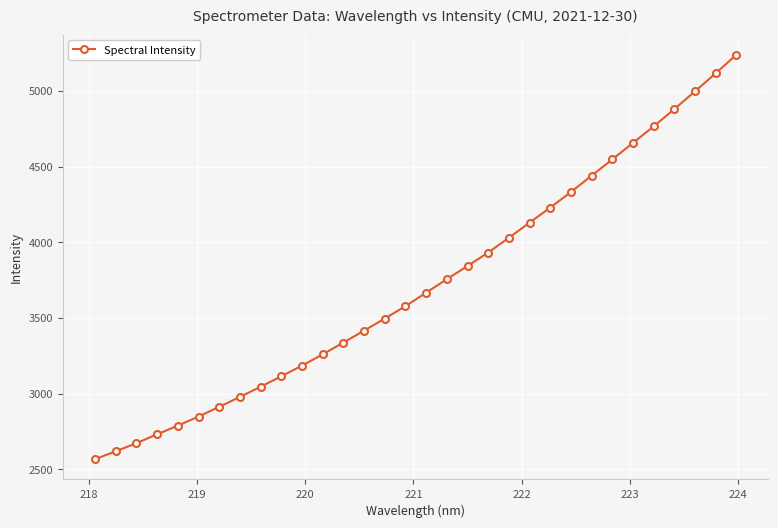

What is the difference between the maximum and minimum values?

2673.9